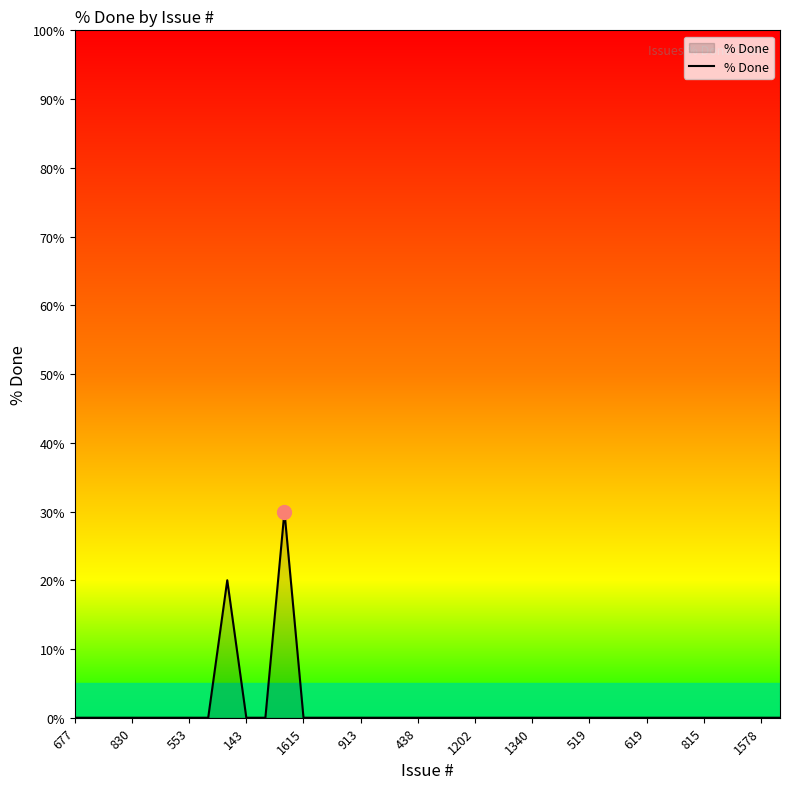

What is the difference between the maximum and minimum values?

30